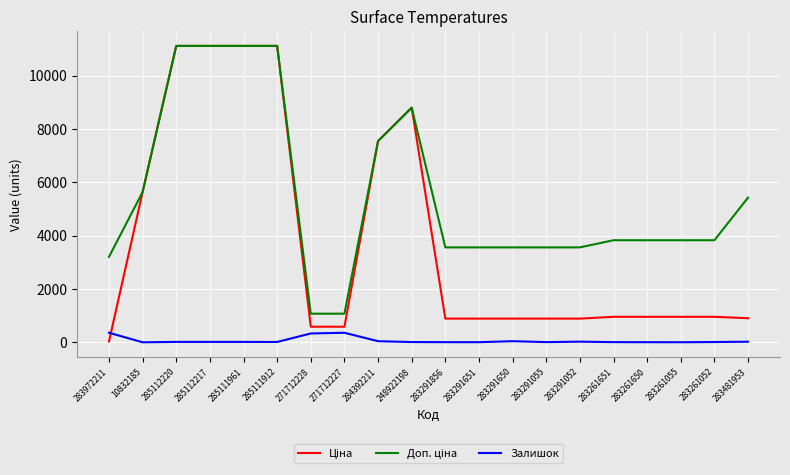

Is it true that Залишок equals 26.0 at 283291052?

True